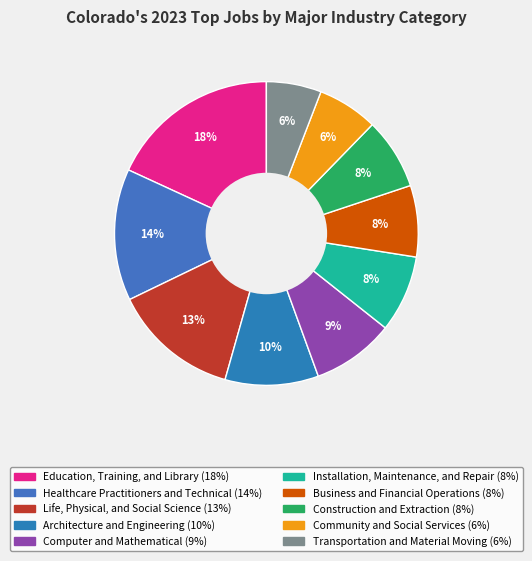

Count the number of slices in the pie.

10